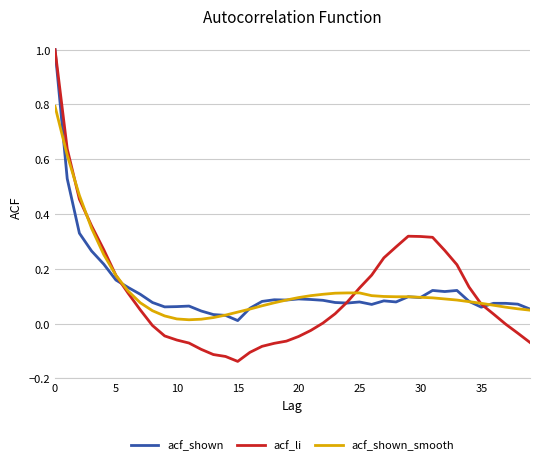

What is the greatest value displayed?

1.0